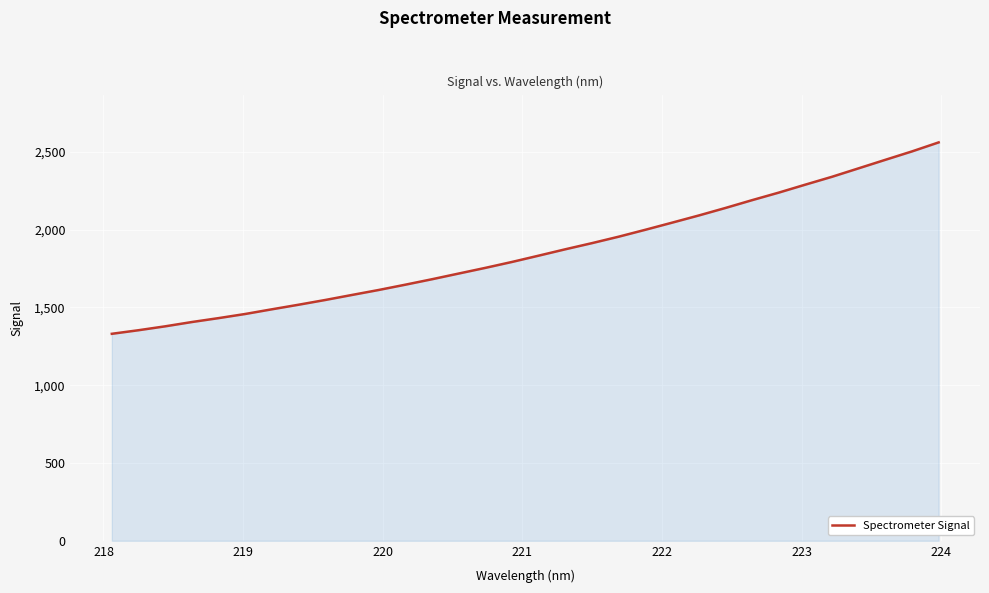

What is the difference between the maximum and minimum values?

1229.9